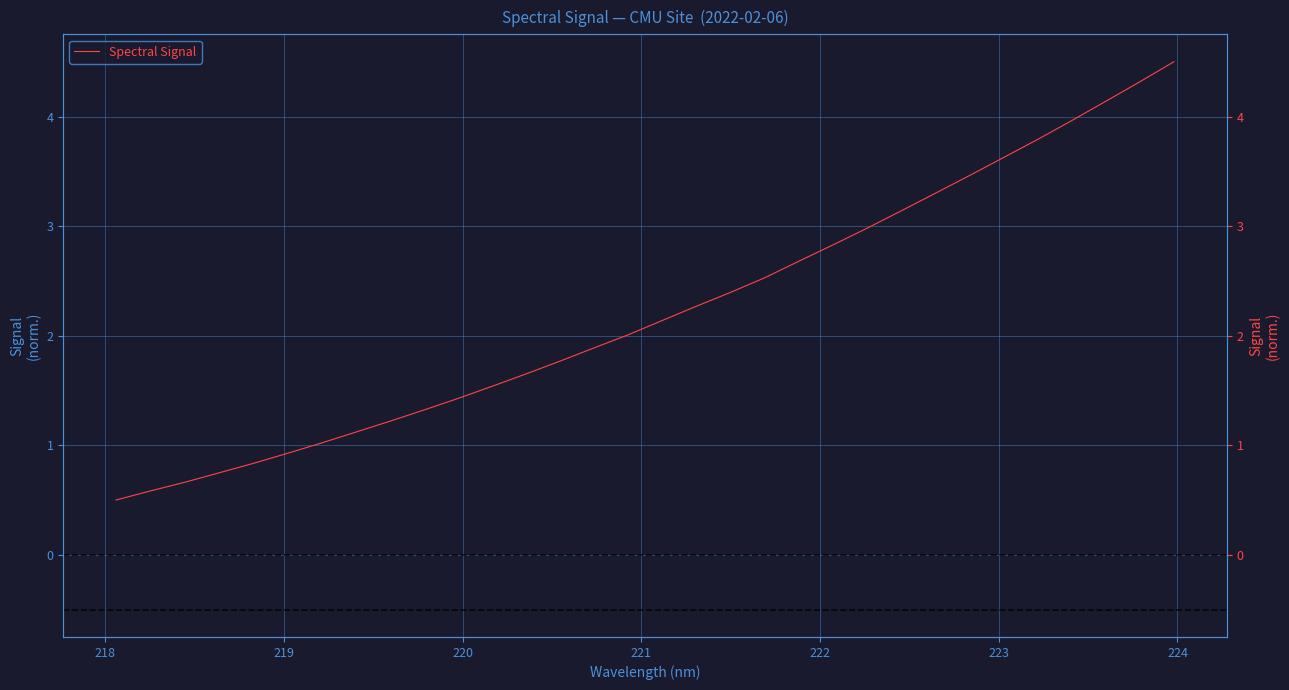

True or false: the data has more than 2 interior local peaks.

False